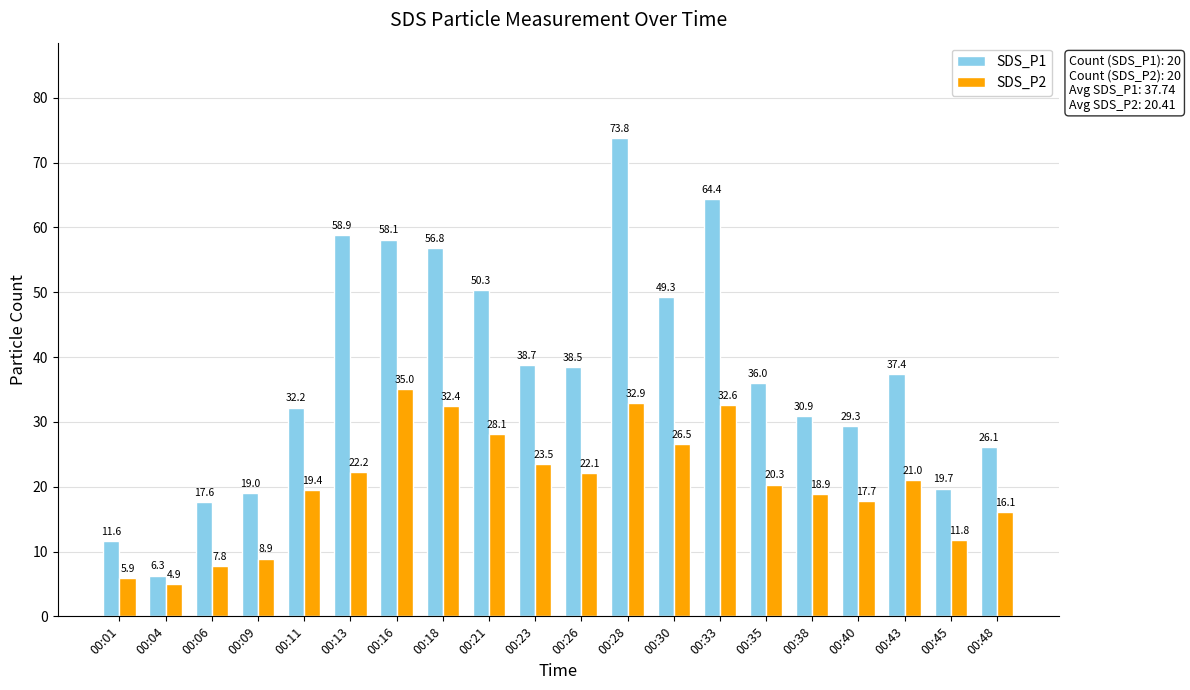

What is the sum of the SDS_P1 values at 00:45 and 00:13?

78.6